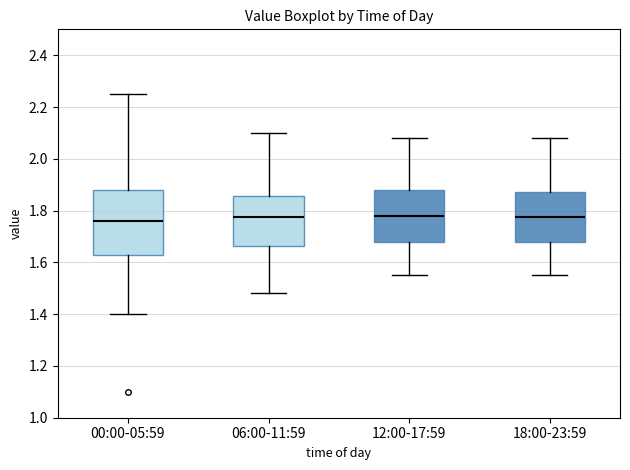

Reading left to right, read every box against the y-axis: the position of its median line, the range the box covers, and the ends of its whiskers. The values are not printed on the chart, so give them approximately, as read against the axis.

00:00-05:59: median 1.76, box 1.64 to 1.88, whiskers 1.40 to 2.26
06:00-11:59: median 1.78, box 1.66 to 1.86, whiskers 1.48 to 2.10
12:00-17:59: median 1.78, box 1.68 to 1.88, whiskers 1.56 to 2.08
18:00-23:59: median 1.78, box 1.68 to 1.88, whiskers 1.56 to 2.08